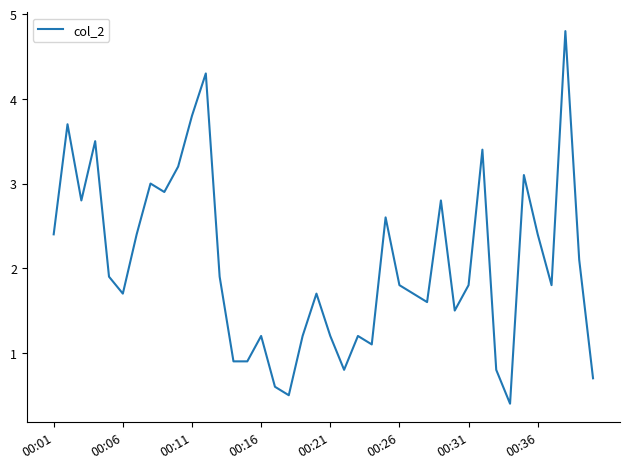

What is the greatest value displayed?

4.8